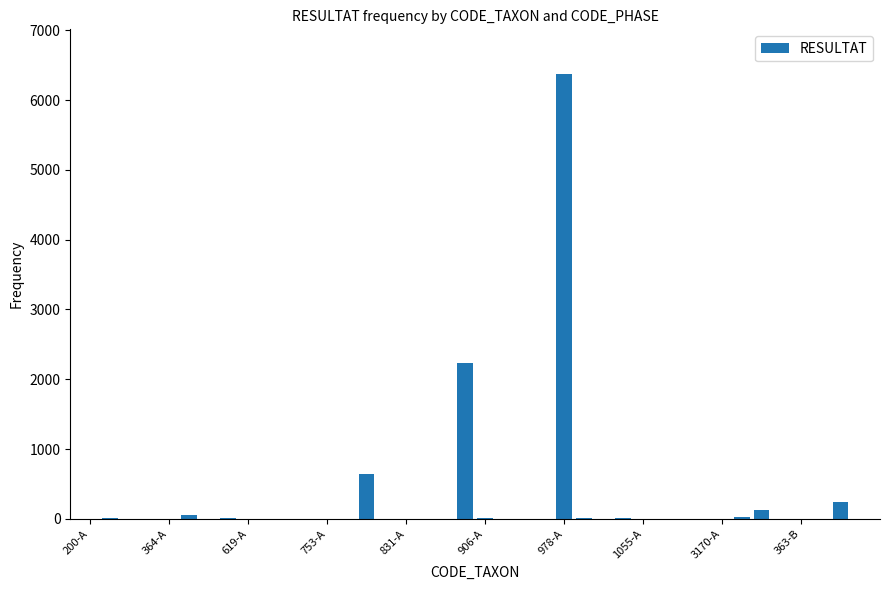

What is the maximum value shown in the chart?

6376